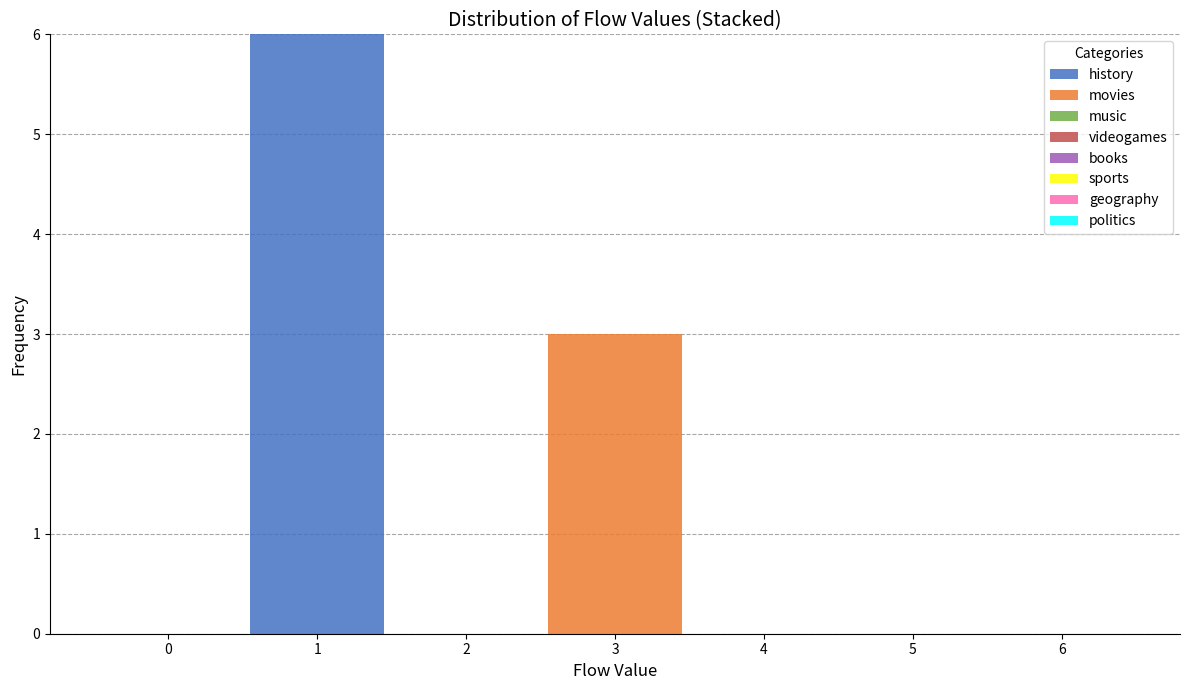

What is the total height of the stacked bar covering 0.5 to 1.5 on the x-axis? The values are not printed on the chart, so give them approximately, as read against the axis.

6